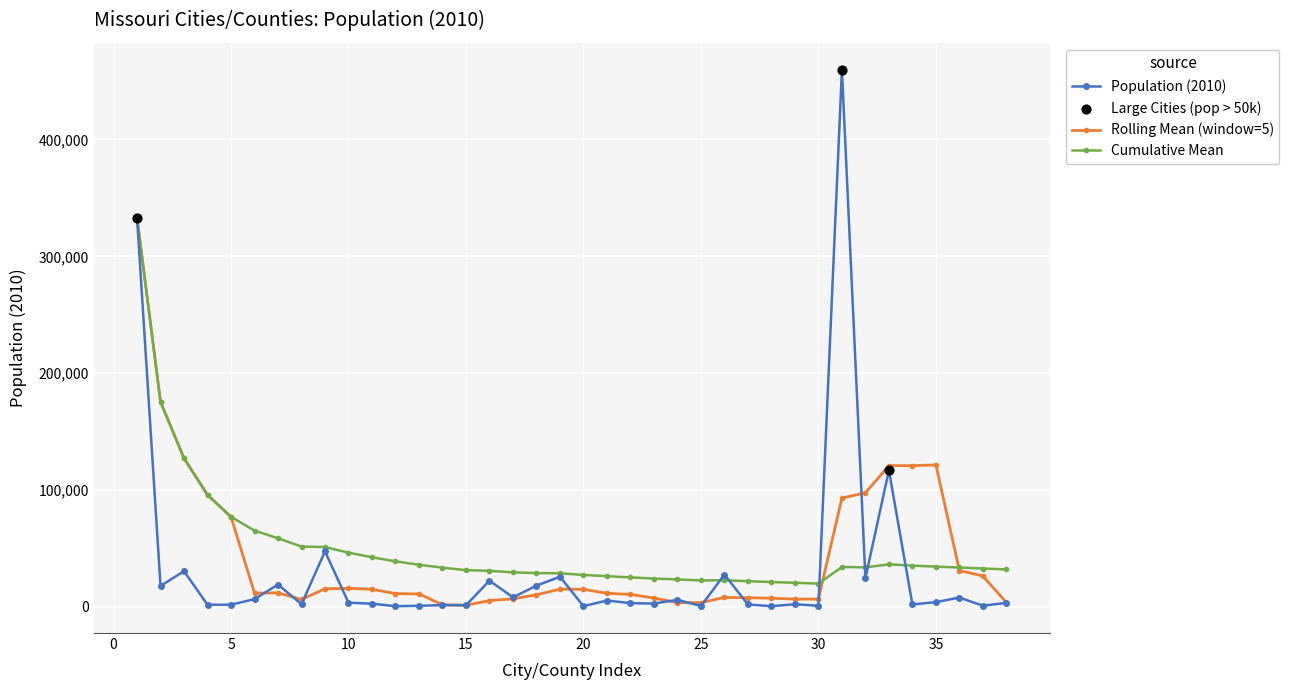

Which series has the largest range (max minus min)?

Population (2010)